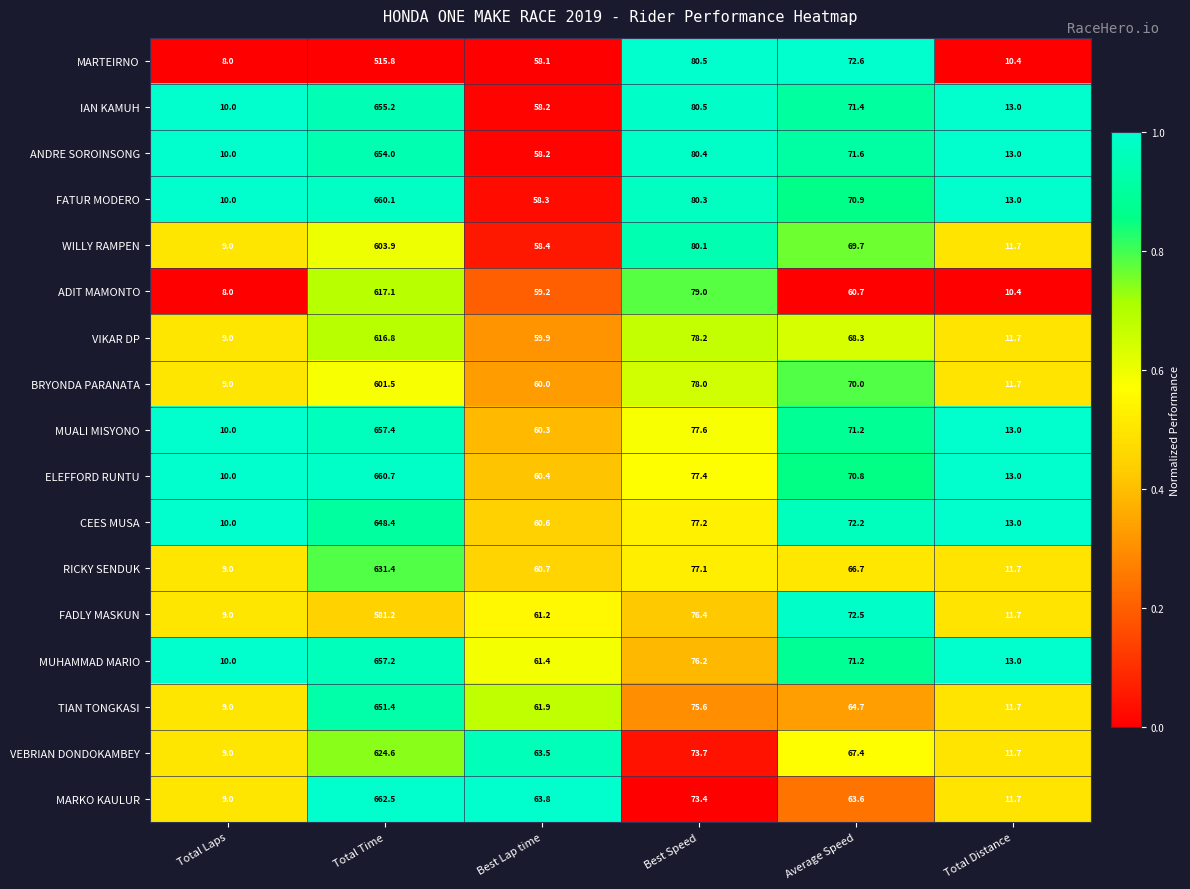

At which category does the chart reach its peak across all series?

Total Time